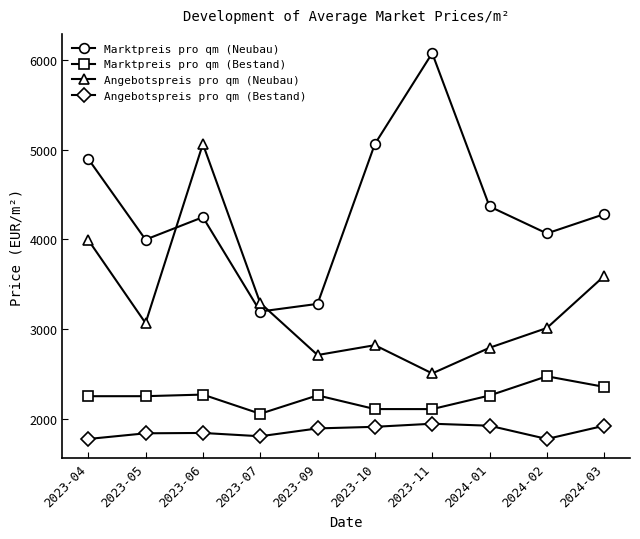

True or false: Angebotspreis pro qm (Neubau) has a value of 8882.2 at 2023-06.

False